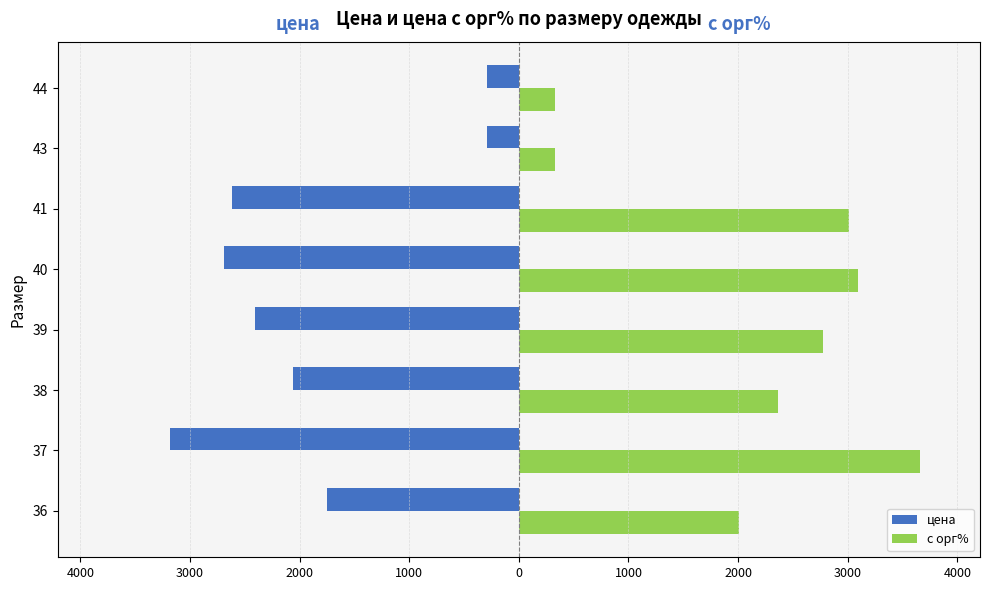

What is the difference between the second highest and second lowest values in the с орг% series?

2760.0